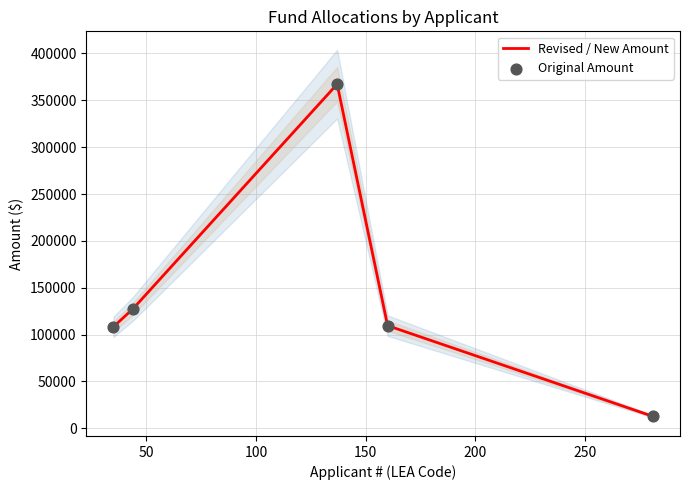

At how many categories does at least one series exceed 122728?

2